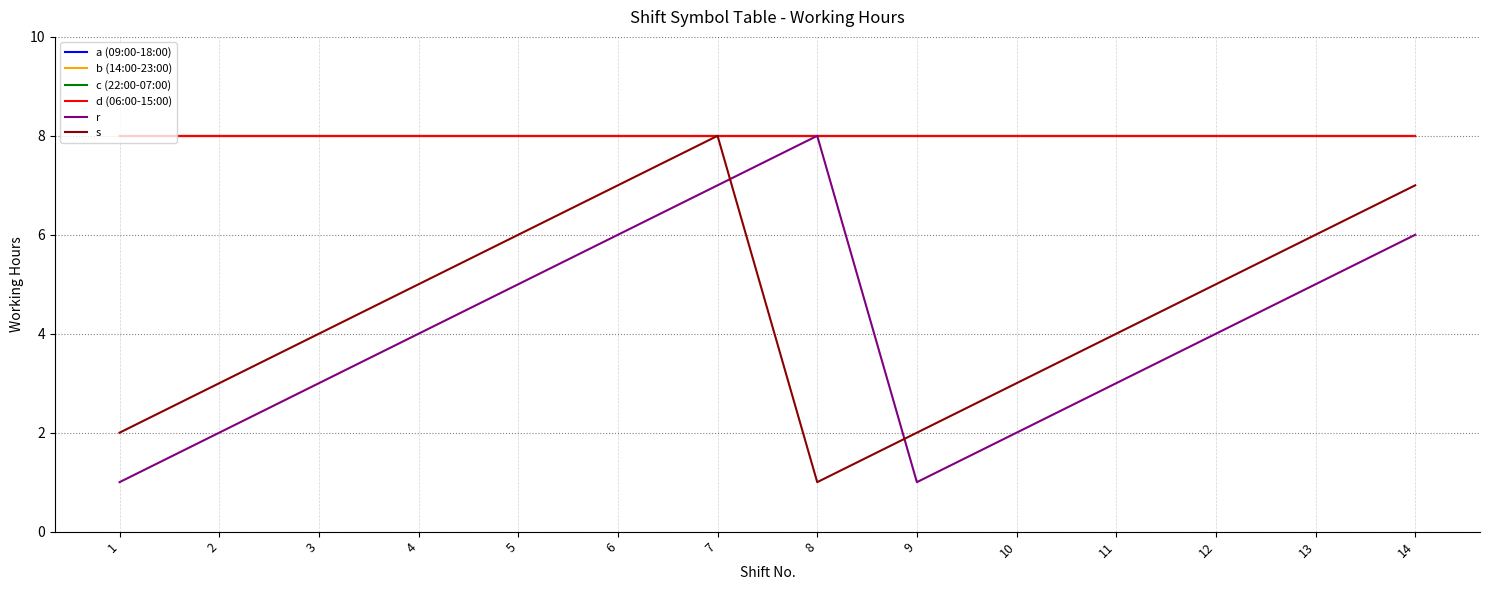

What is the average value of the r series?

4